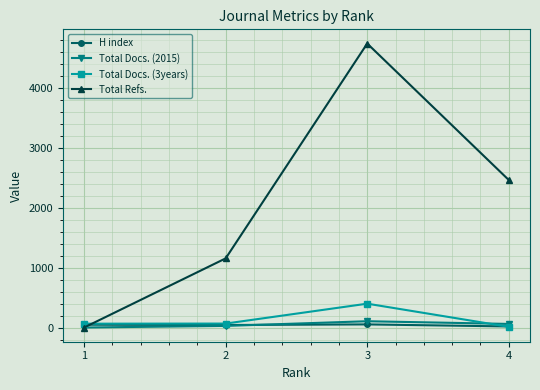

Rank the categories by Total Refs. value from lowest to highest.

1, 2, 4, 3